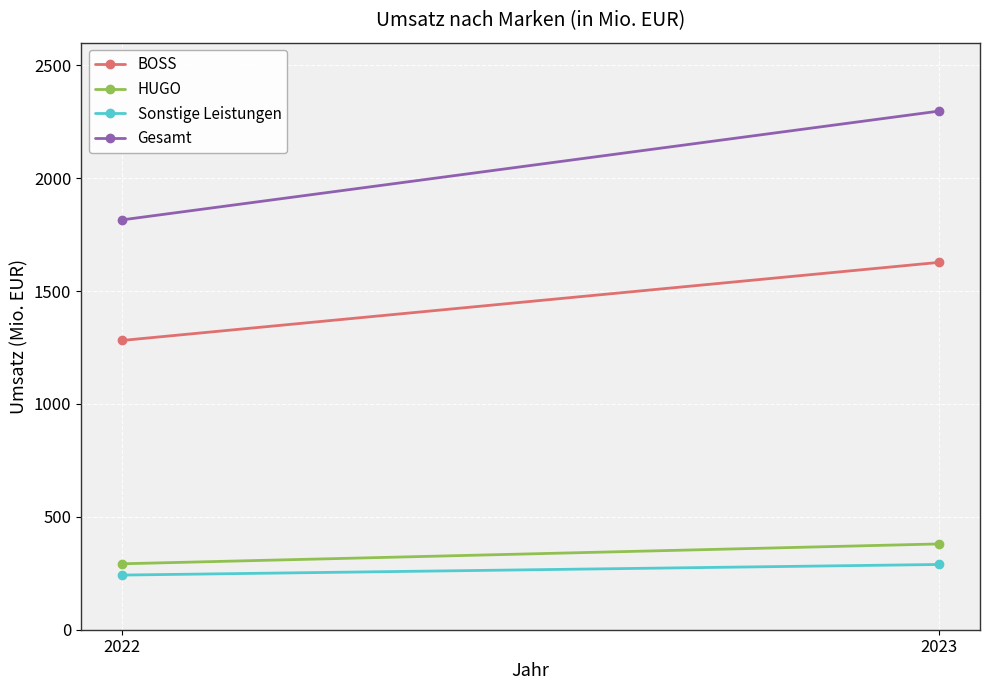

What is the value of the BOSS point at the 2nd from the left?

1627